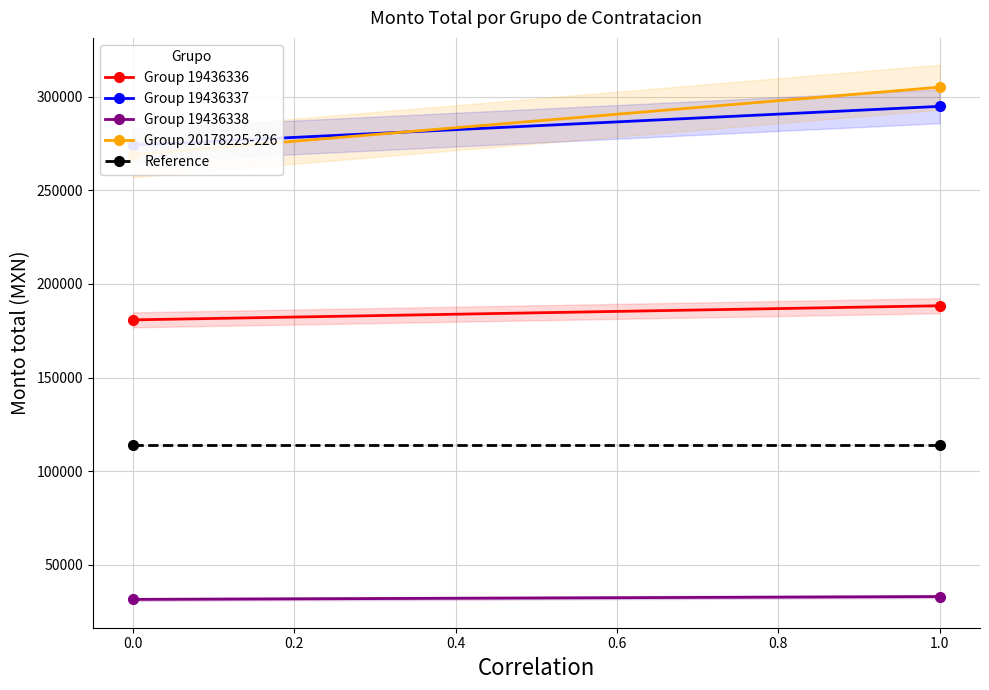

Between 0.0 and 1.0, which series saw the biggest shift?

Group 20178225-226